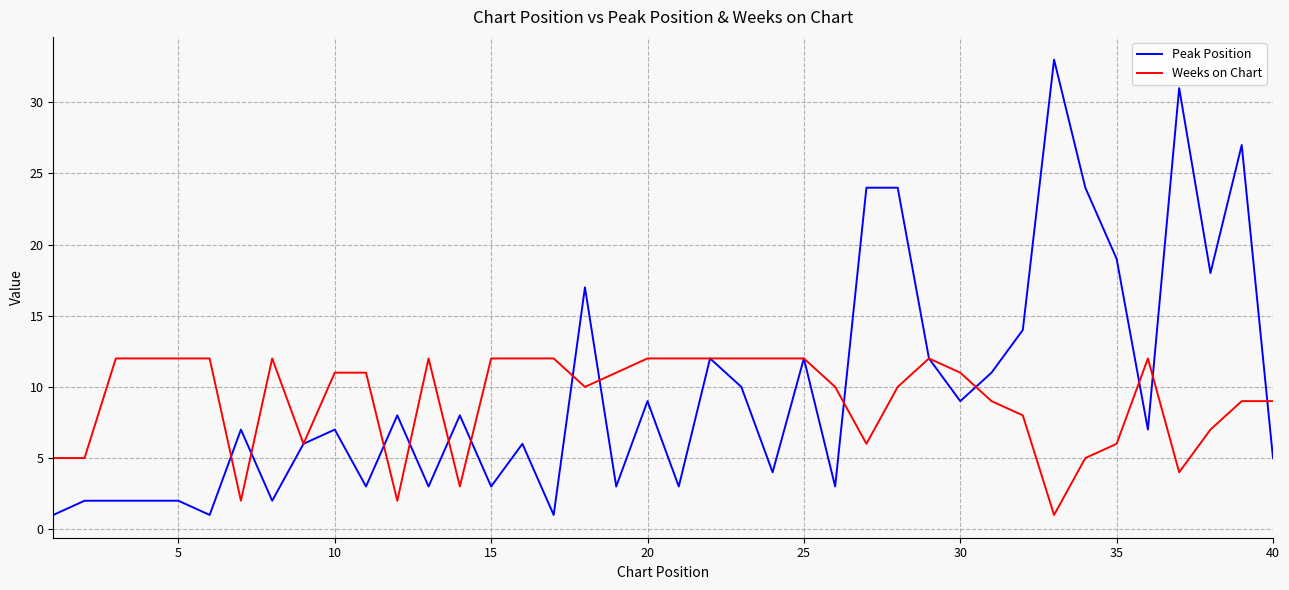

Which series has the largest range (max minus min)?

Peak Position